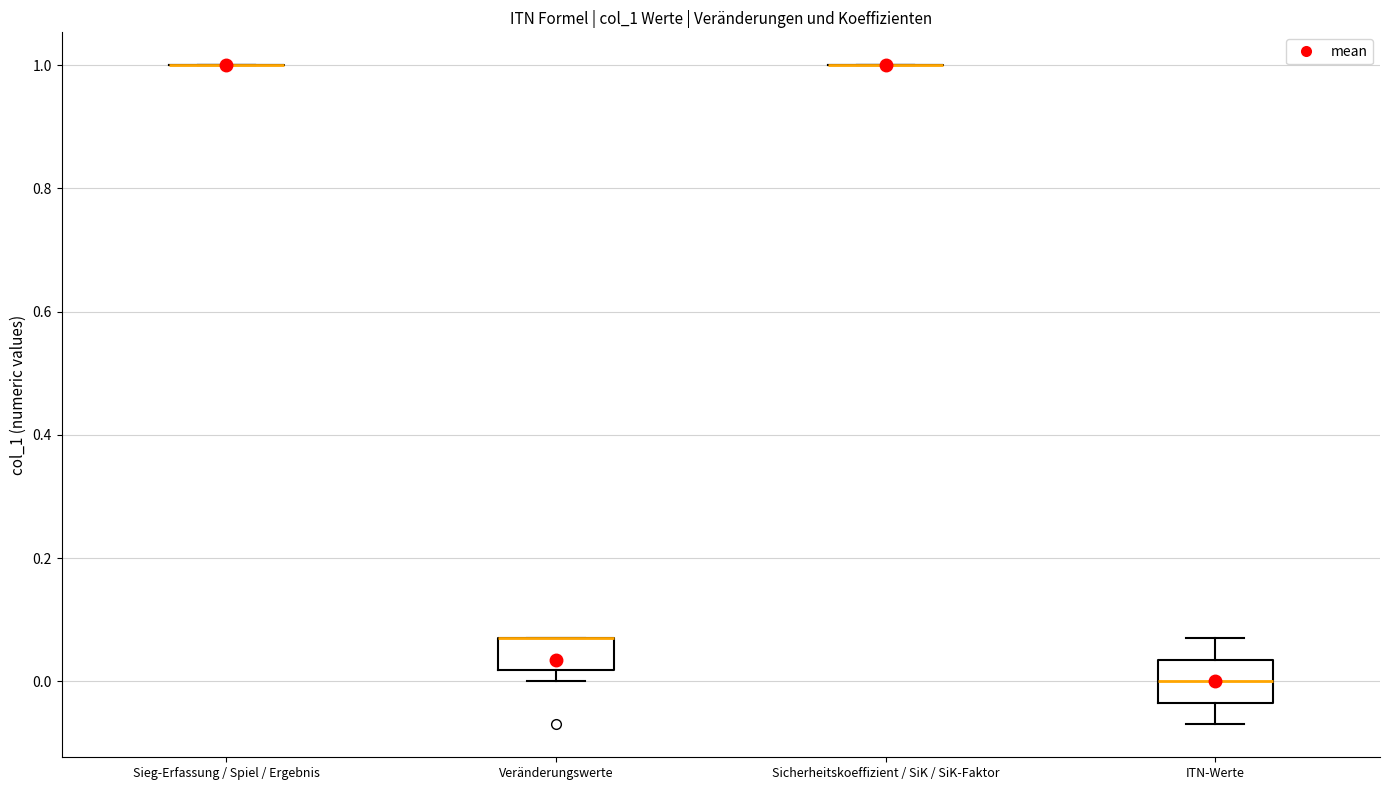

Reading left to right, read every box against the y-axis: the position of its median line, the range the box covers, and the ends of its whiskers. The values are not printed on the chart, so give them approximately, as read against the axis.

Sieg-Erfassung / Spiel / Ergebnis: box collapsed to a line at 1.00, whiskers 1.00 to 1.00
Veränderungswerte: median 0.08 (drawn on the box's upper edge), box 0.02 to 0.08, whiskers 0.00 to 0.08
Sicherheitskoeffizient / SiK / SiK-Faktor: box collapsed to a line at 1.00, whiskers 1.00 to 1.00
ITN-Werte: median 0.00, box -0.04 to 0.04, whiskers -0.06 to 0.08